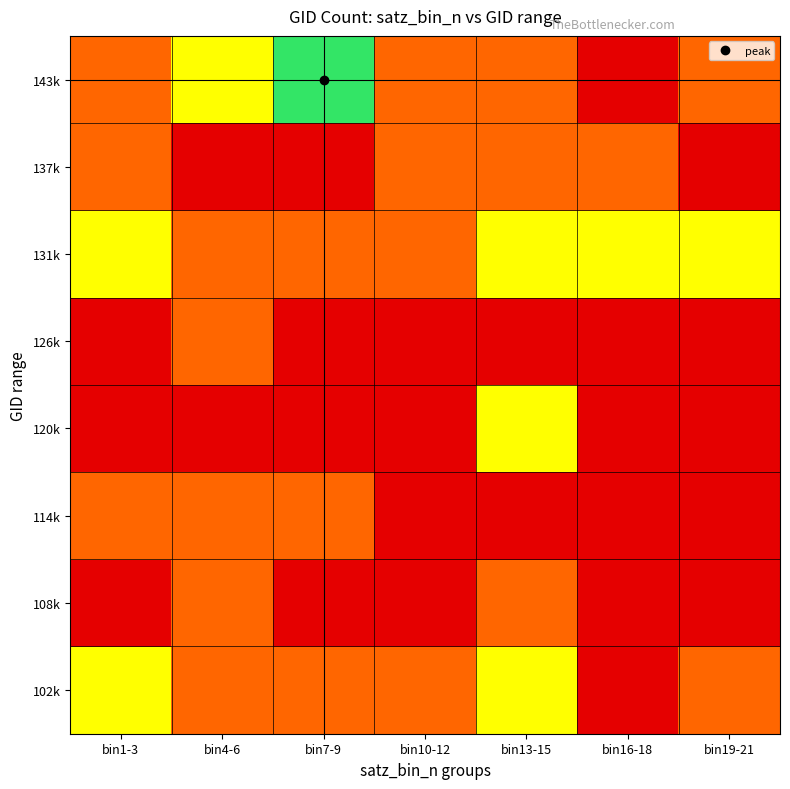

Which series changed the most between bin10-12 and bin19-21?

131k